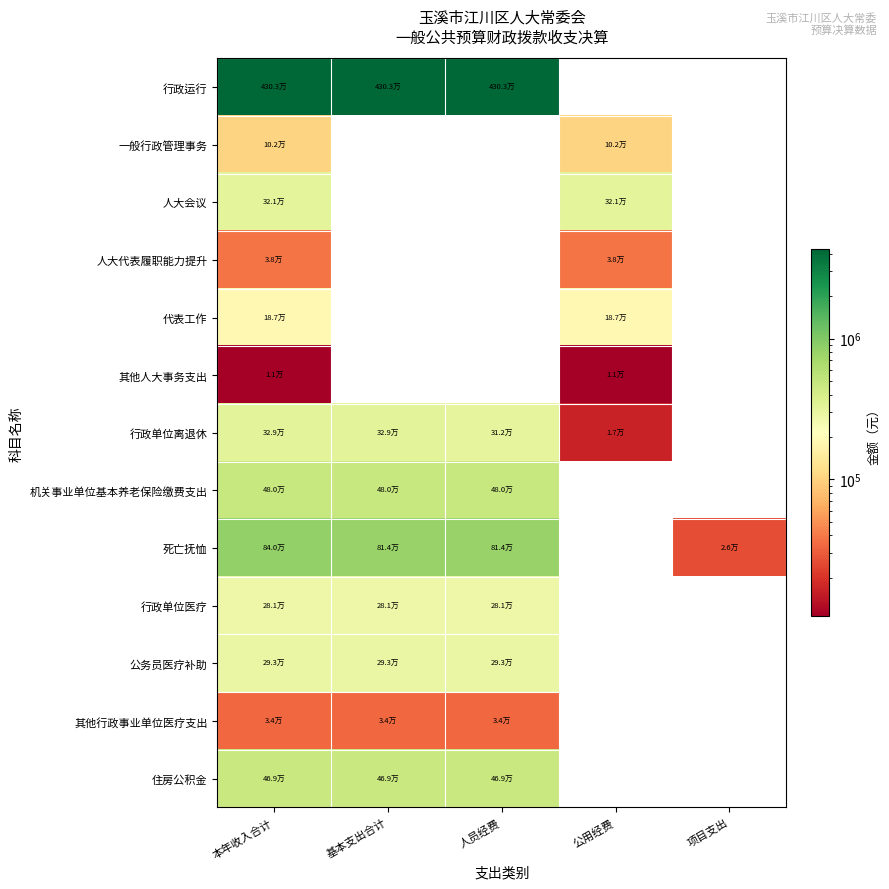

Count the number of data series in this chart.

13